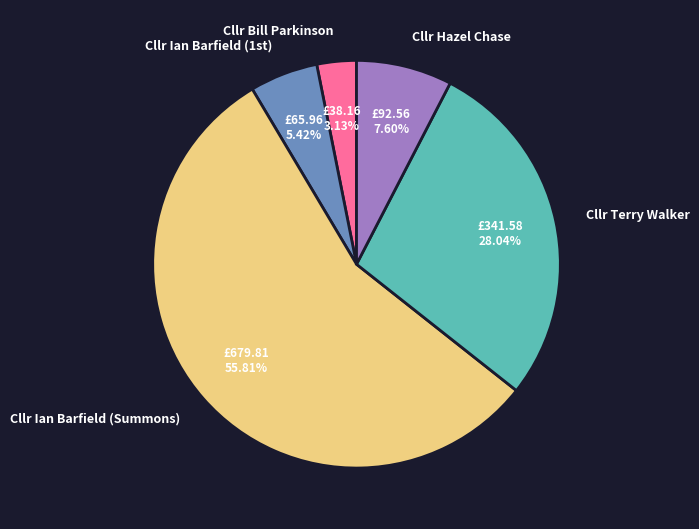

Which category accounts for the majority?

Cllr Ian Barfield (Summons)